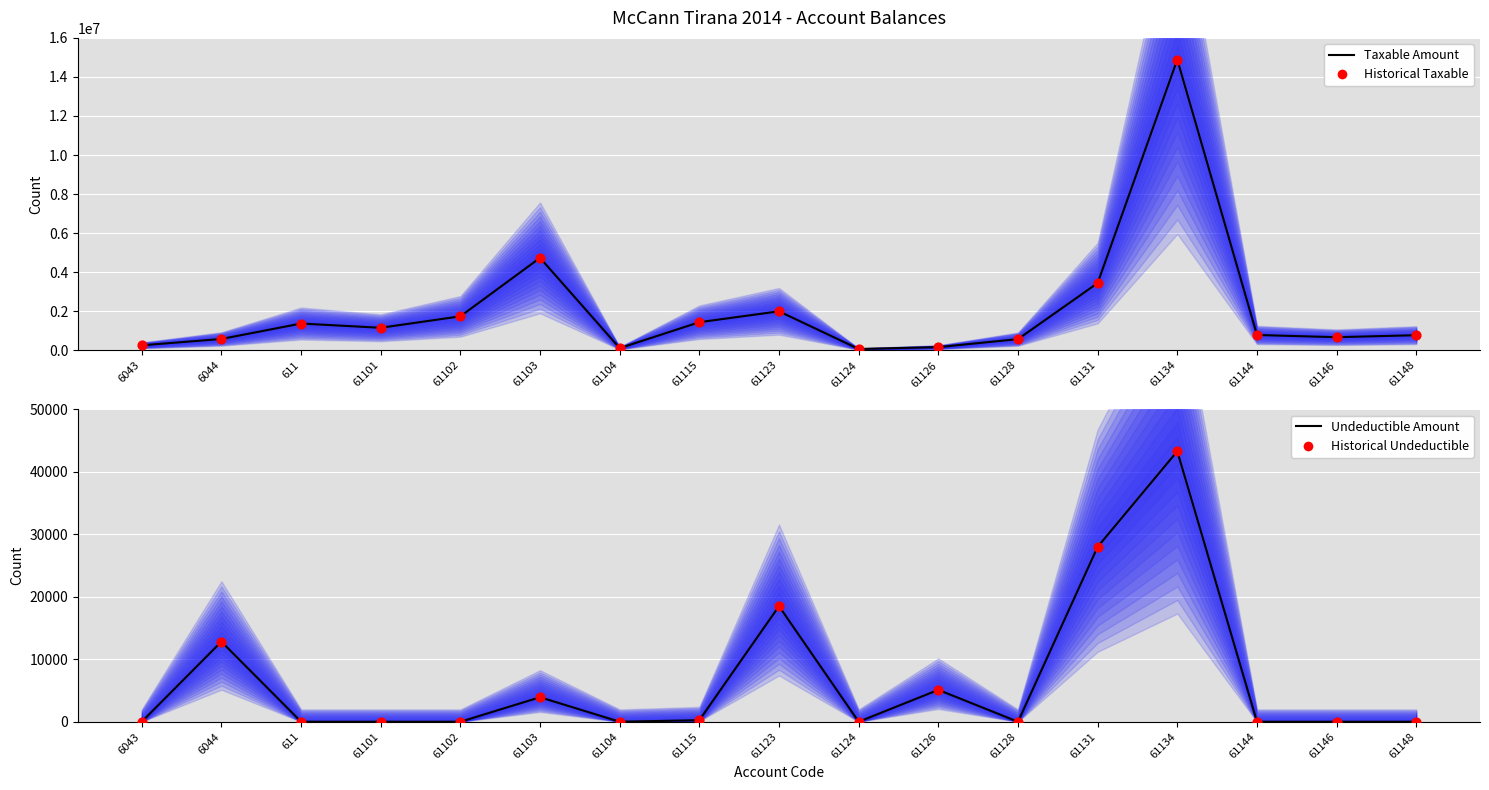

Is the value of Historical Taxable at 61102 greater than the value of Taxable Amount at 61115?

Yes